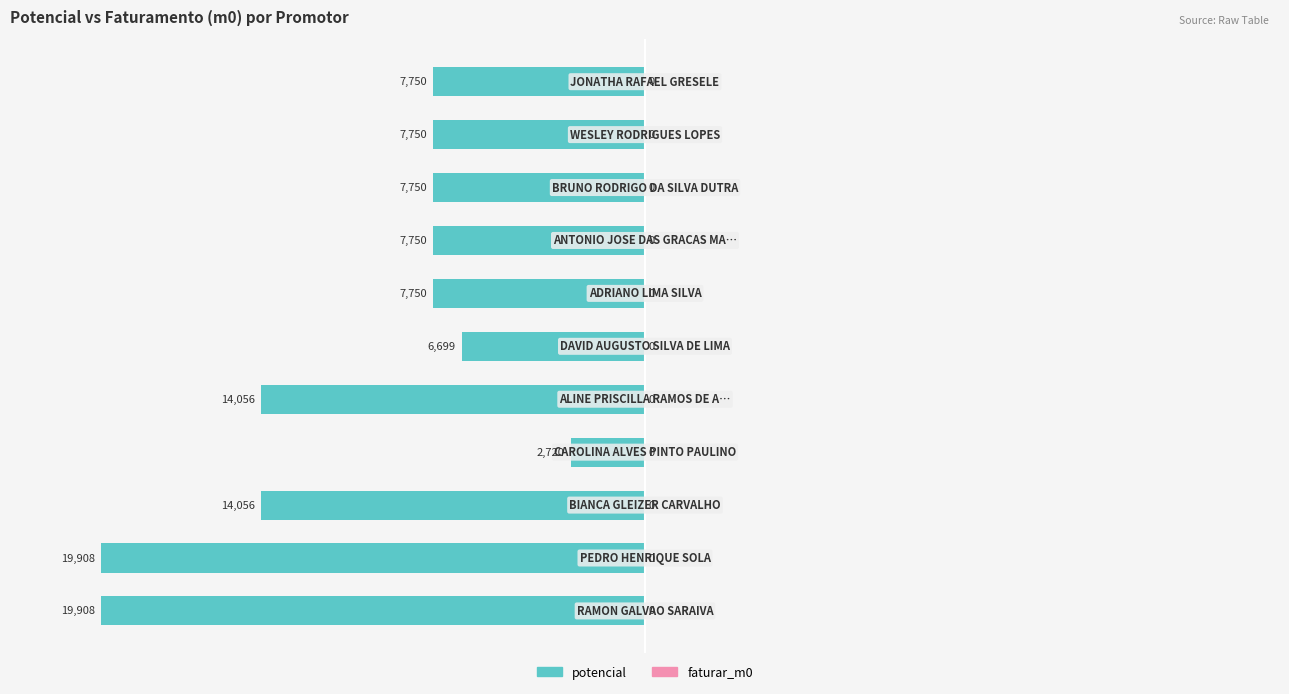

Does the chart contain any negative values?

Yes